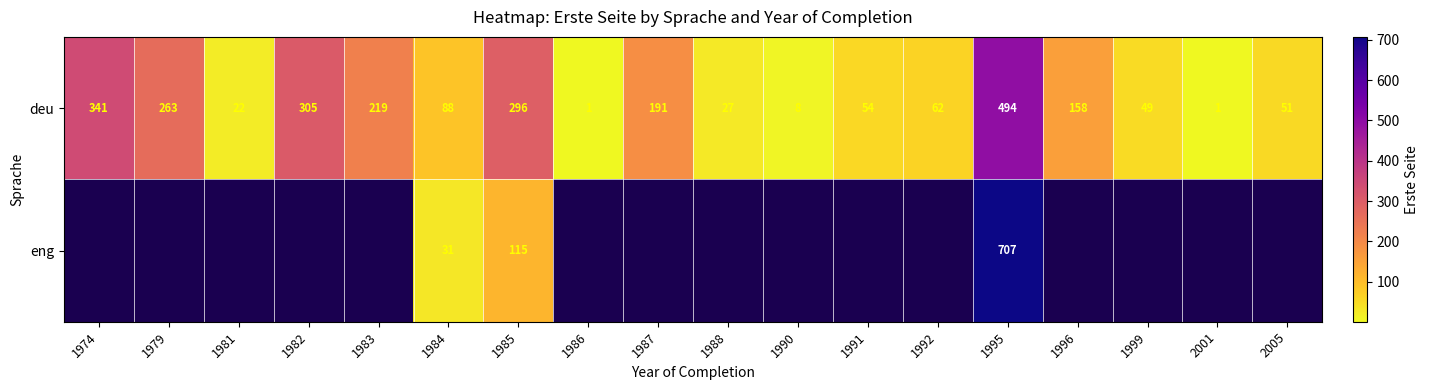

The value of deu at 1991 is 86.7. True or false?

False